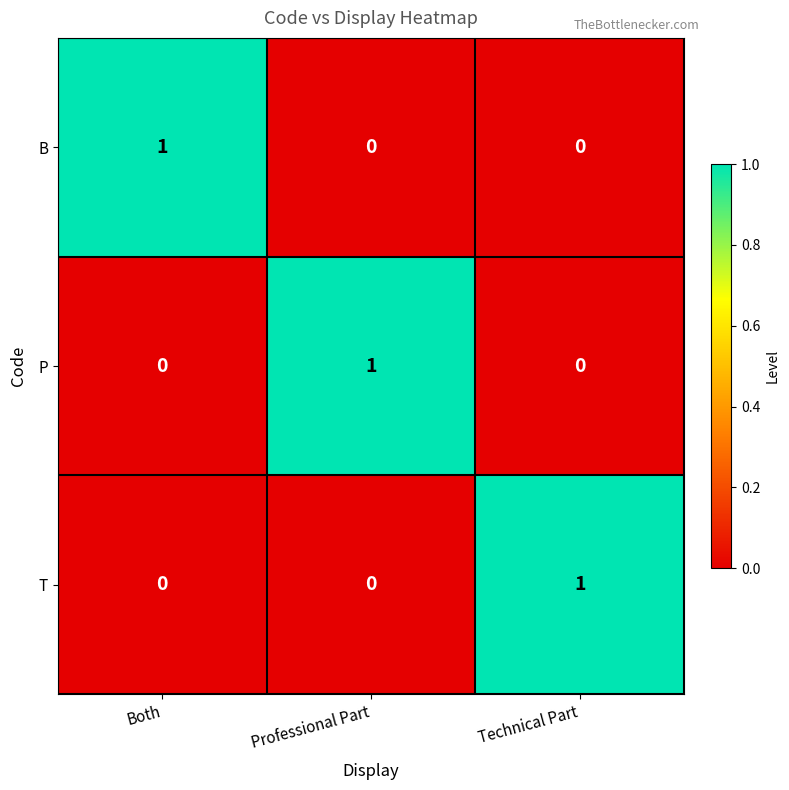

How many T values are between 0 and 1?

3